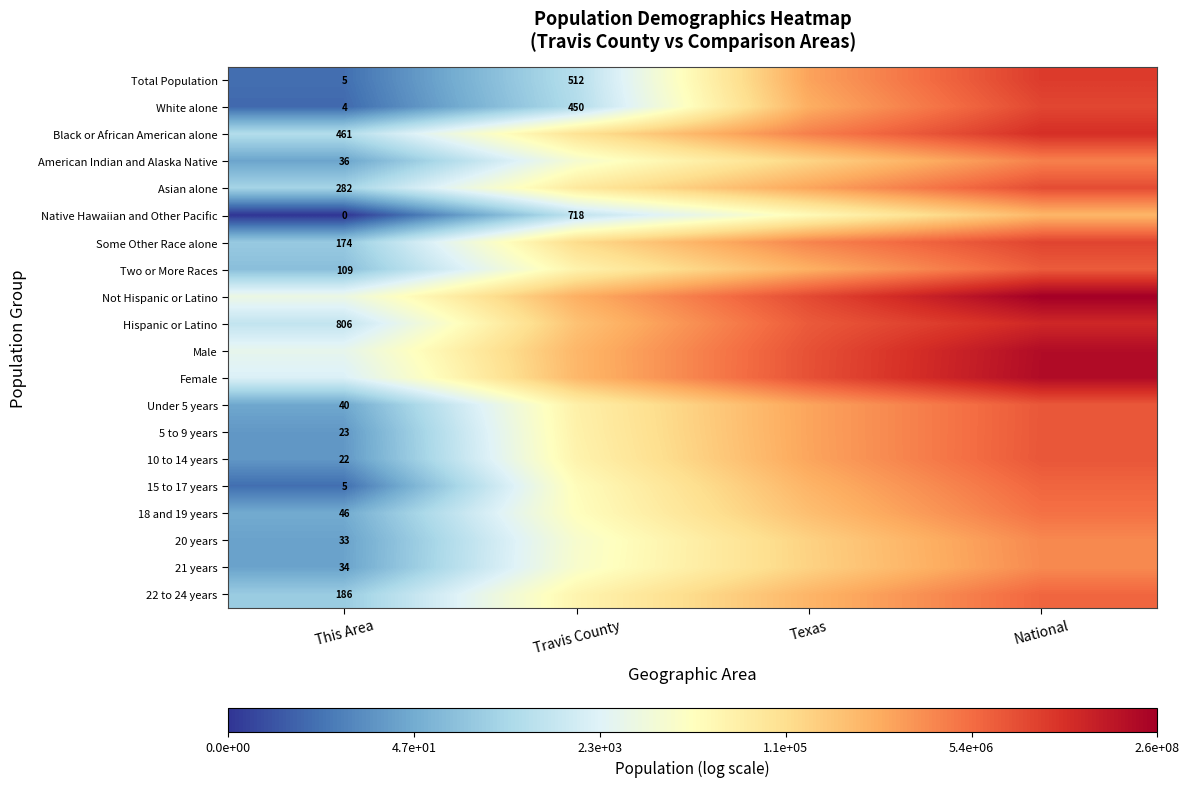

Is the value of Hispanic or Latino at This Area greater than the value of Native Hawaiian and Other Pacific at Travis County?

Yes